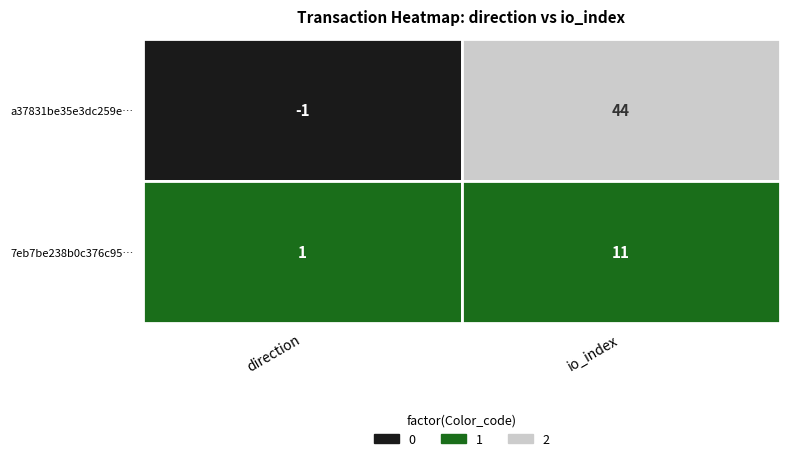

At how many categories does at least one series exceed 14?

1